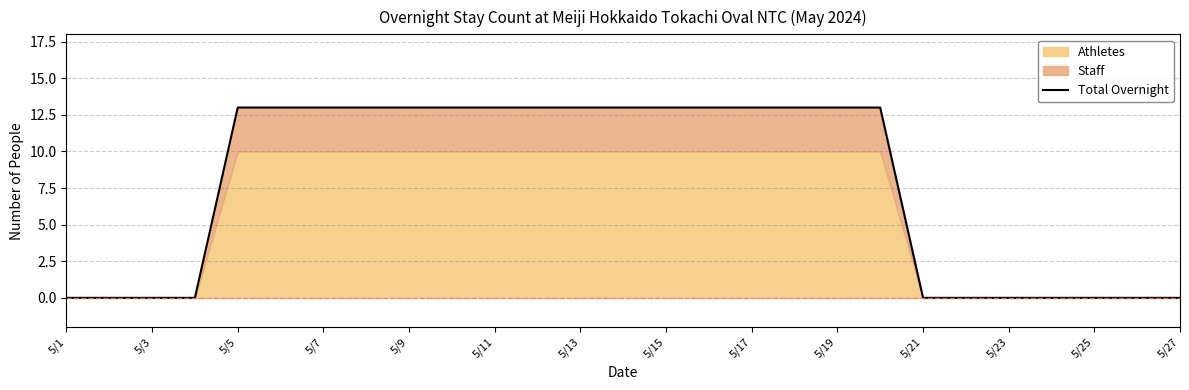

The Total Overnight series shows 6 at 5/25. True or false?

False